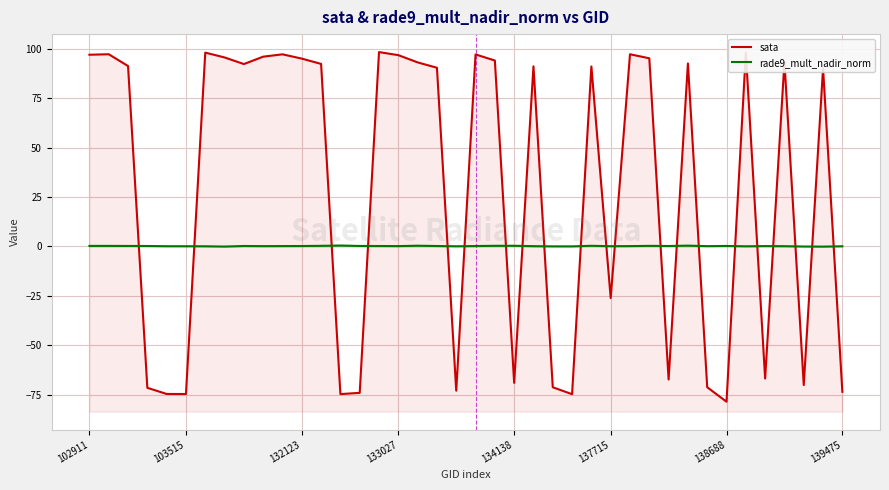

Reading left to right, what are all the values shown in this chart?

sata: 97.1	97.3	91.4	-71.6	-74.7	-74.7	98.2	95.7	92.4	96.1	97.3	95.1	92.4	-74.8	-74.1	98.4	96.9	93.2	90.5	-73.0	97.2	94.2	-69.1	91.2	-71.3	-74.8	91.2	-26.1	97.3	95.3	-67.4	92.7	-71.3	-78.6	98.1	-66.9	93.4	-70.2	90.2	-73.6
rade9_mult_nadir_norm: 0.3	0.3	0.3	0.2	0.1	0.1	0.1	-0.1	0.2	0.2	0.2	0.2	0.3	0.5	0.2	0.2	0.2	0.4	0.2	0.1	0.2	0.3	0.4	0.1	0.0	0.0	0.3	0.1	0.2	0.3	0.2	0.4	0.2	0.3	0.1	0.2	0.1	-0.0	-0.1	0.1